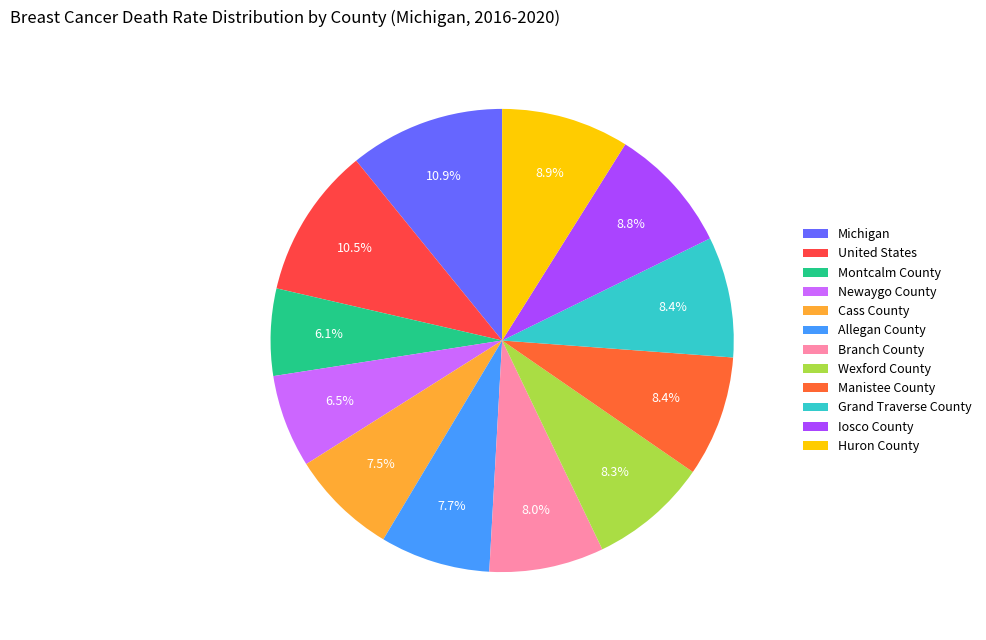

Is there any slice that represents more than half of the pie?

No